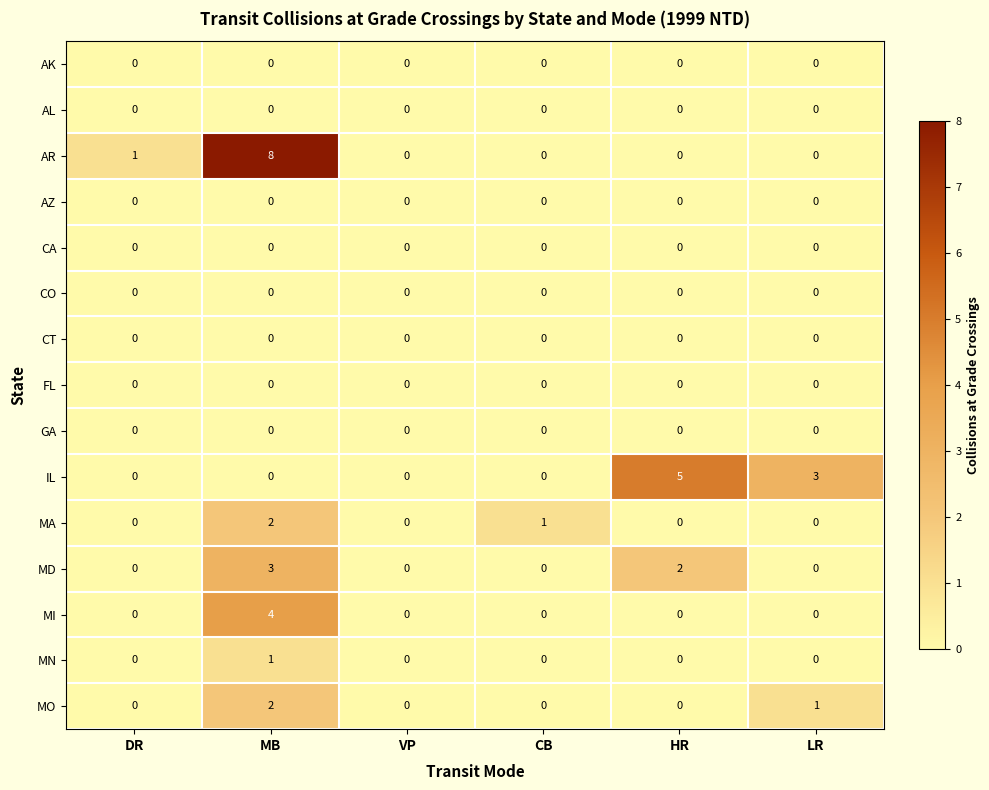

Which series has the largest total across all categories?

AR